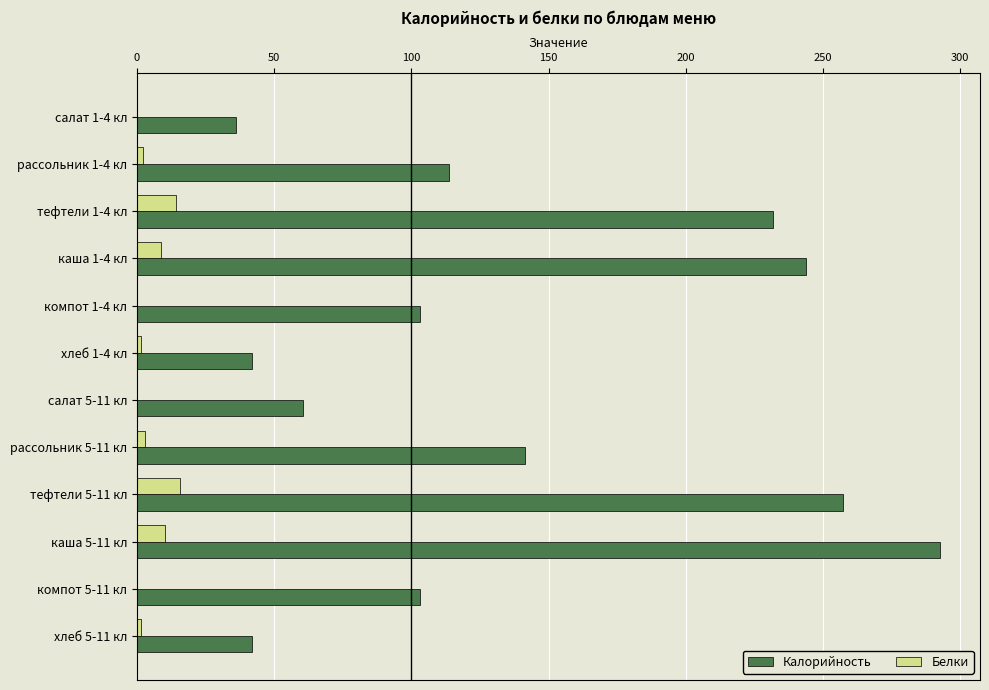

How many data points in Белки are above 2?

6